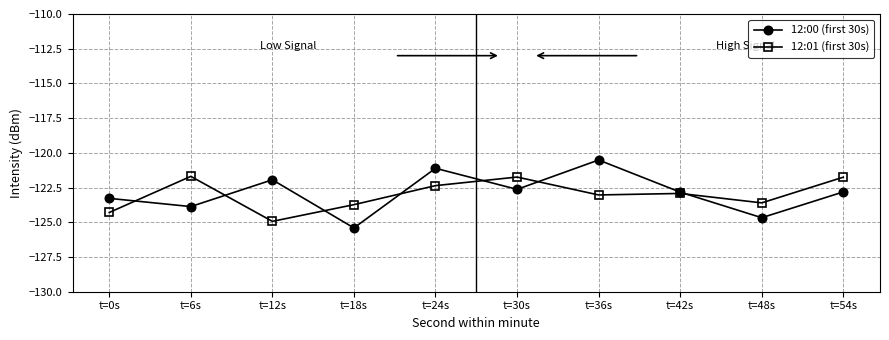

What position from the left is t=12s?

3